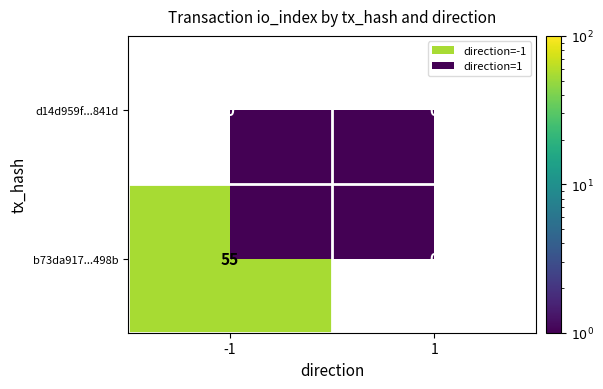

Rank the series at -1 from lowest to highest value.

d14d959f...841d, b73da917...498b